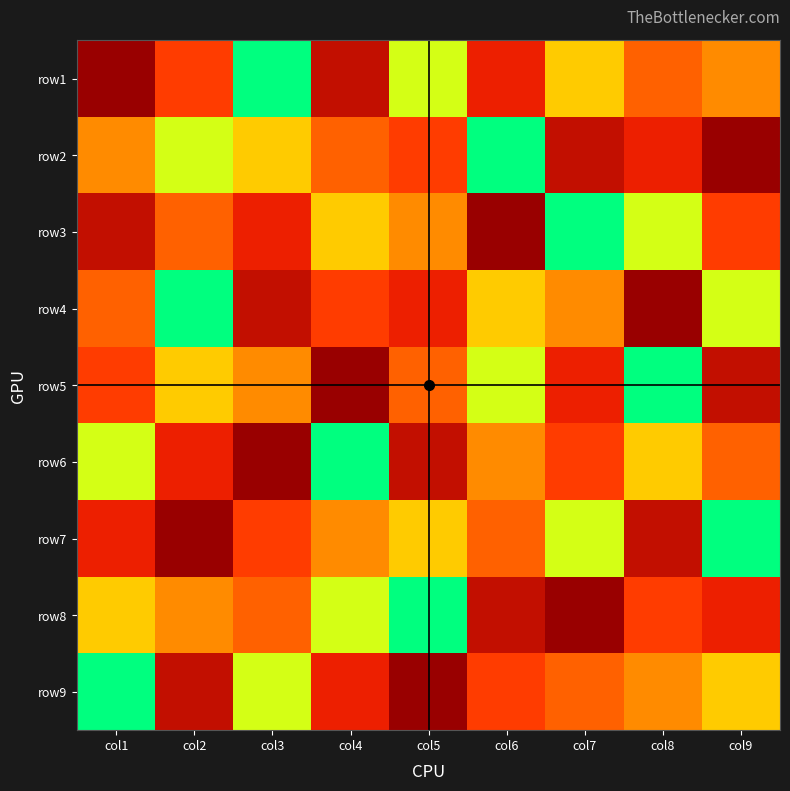

How many data points does each series have?

9